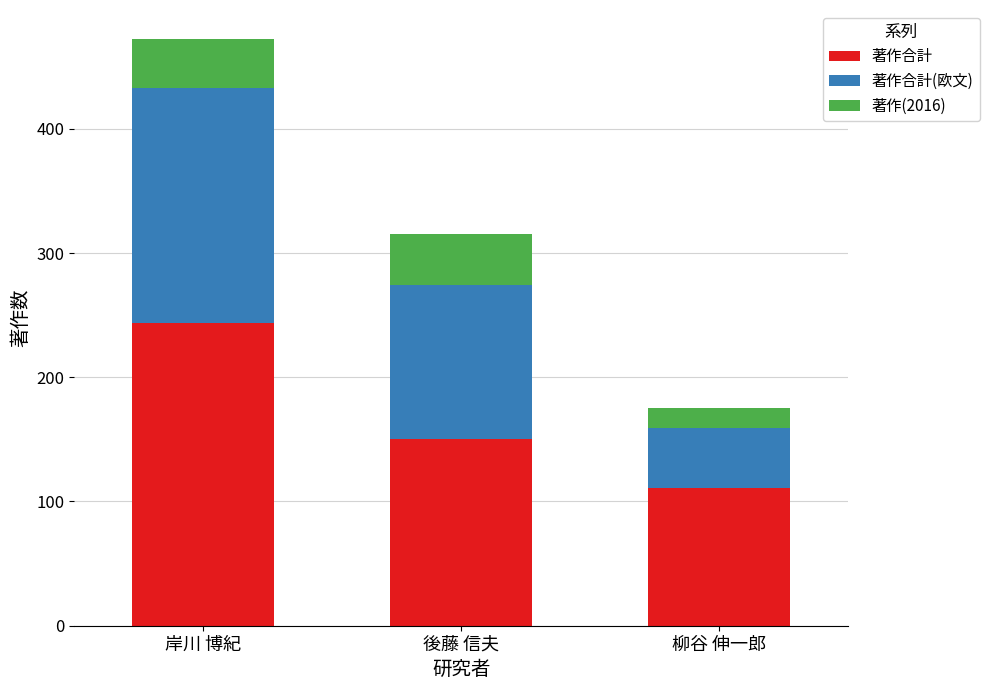

Read the 著作合計 value at 岸川 博紀, to the nearest 10.

240